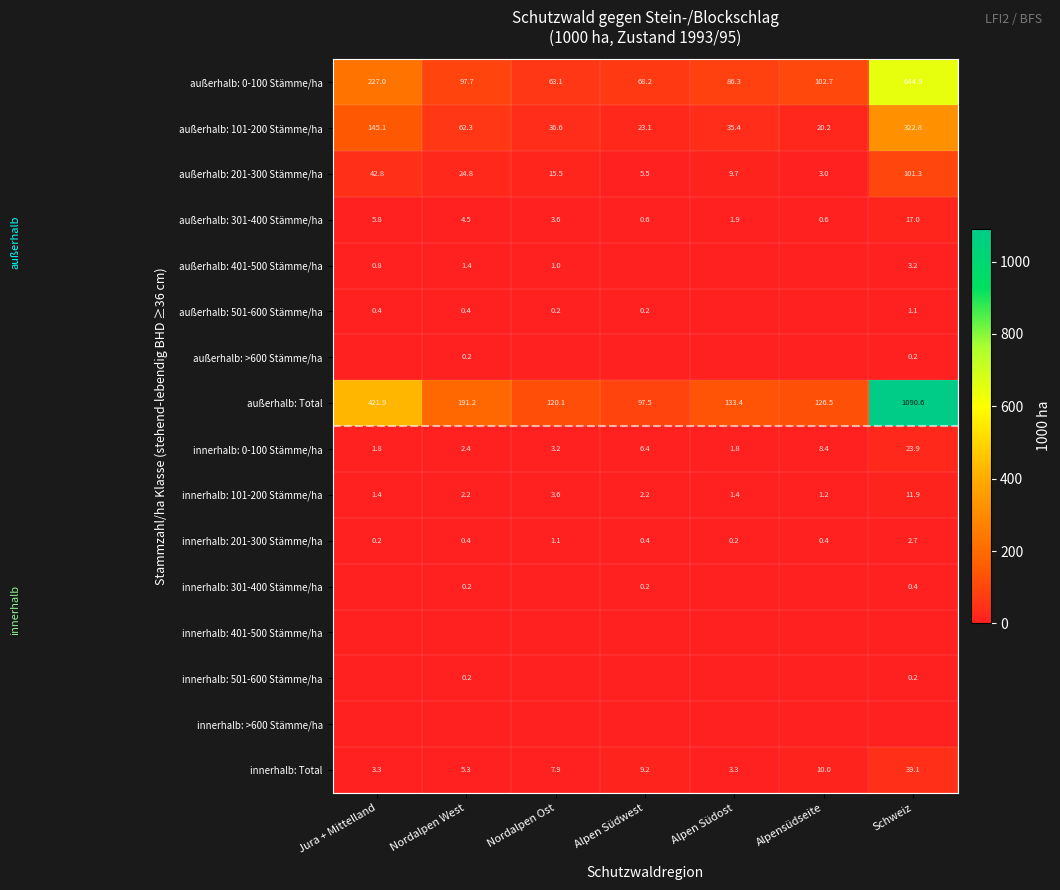

Between Jura + Mittelland and Alpensüdseite, which is larger?

Jura + Mittelland